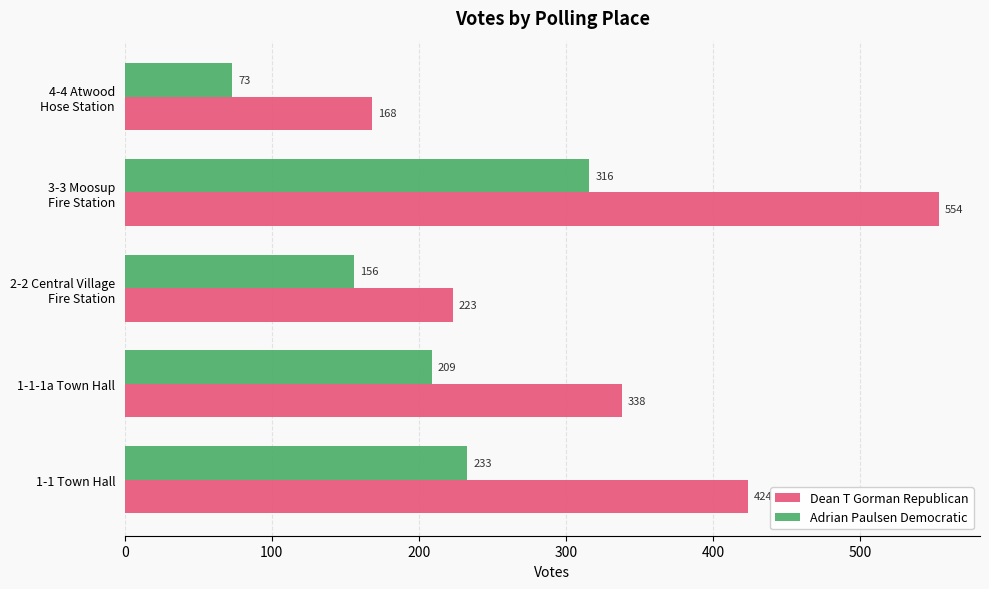

How many values in the Adrian Paulsen Democratic series are below 209?

2